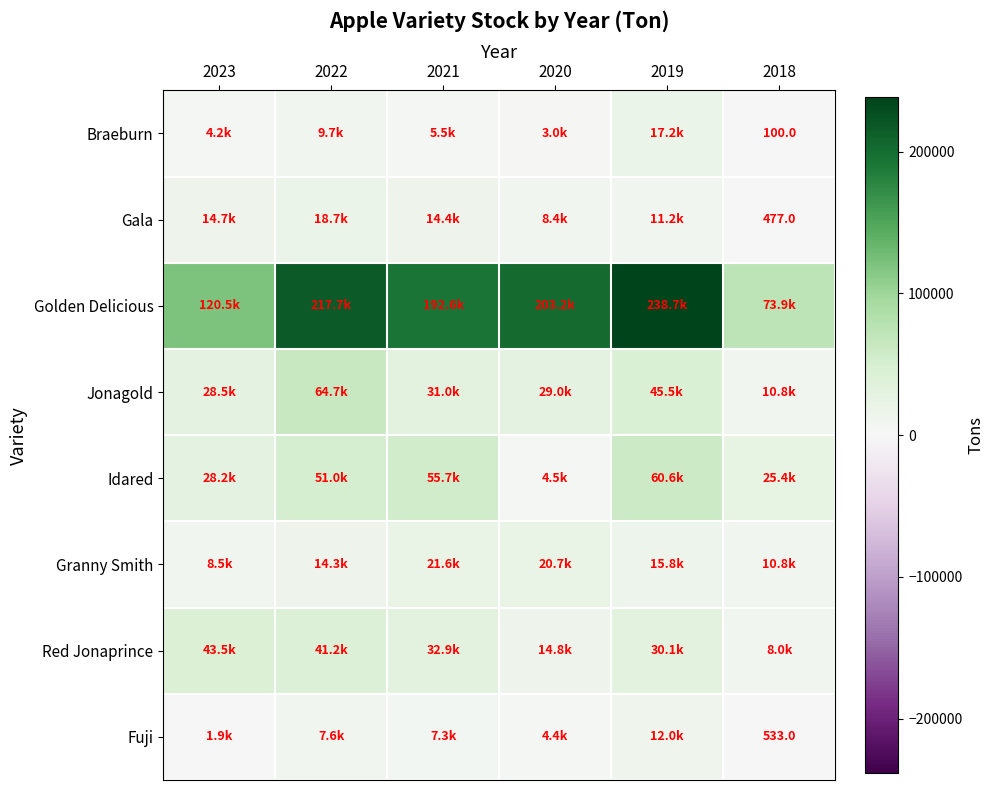

How many data points in Fuji are less than 7276?

3